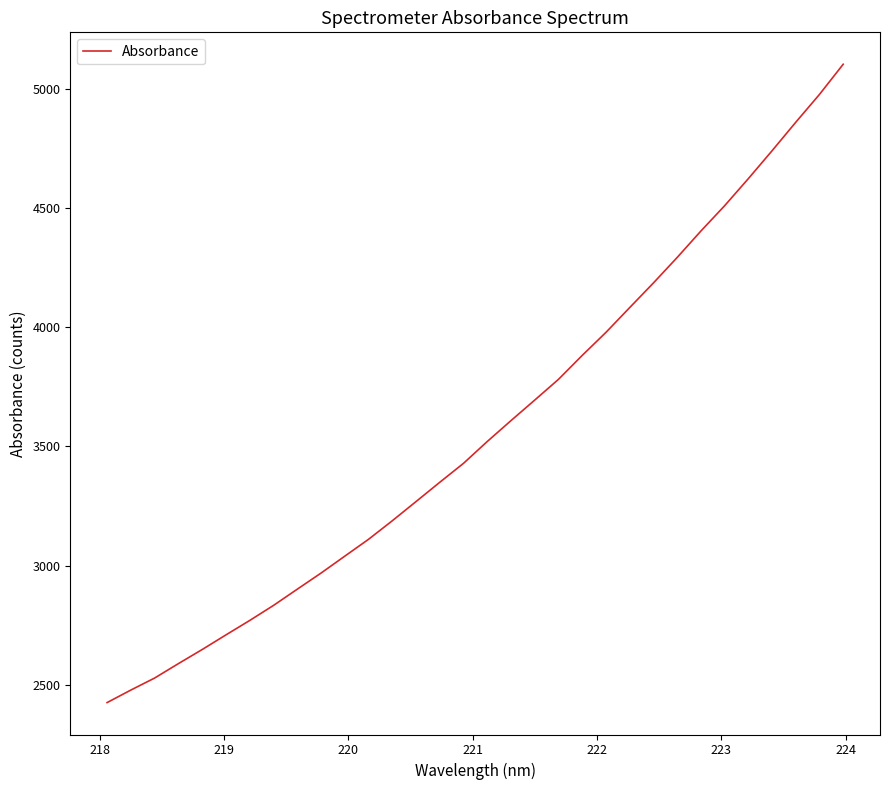

What is the maximum value shown in the chart?

5102.7